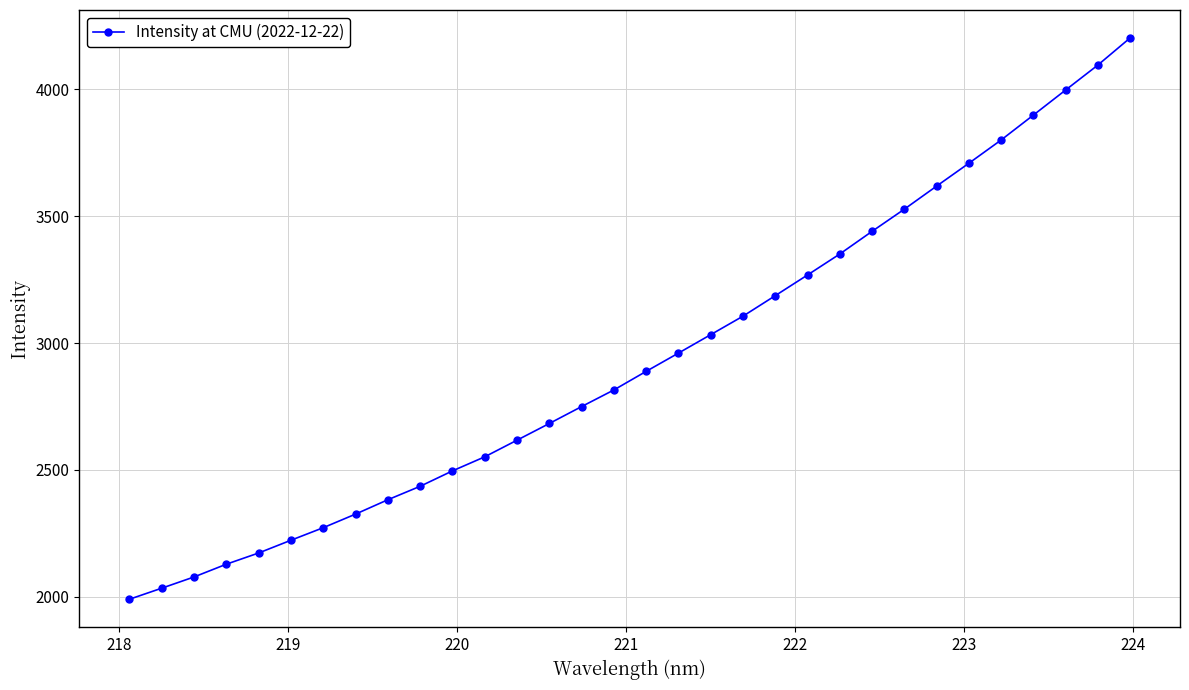

What is the minimum value shown in the chart?

1989.9